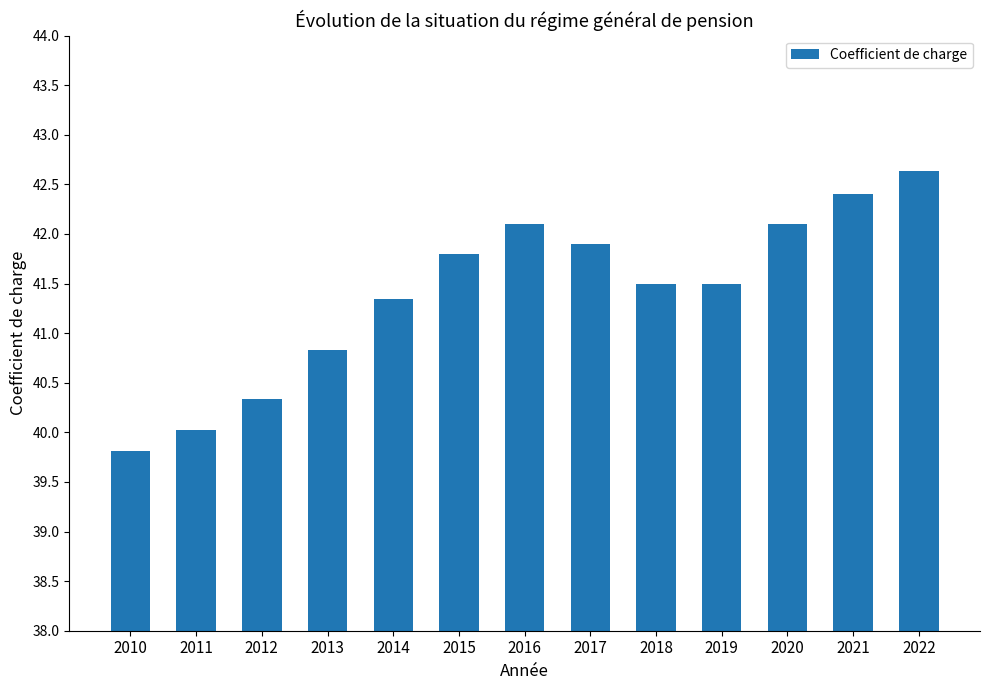

Which label corresponds to the largest value in the chart?

2022